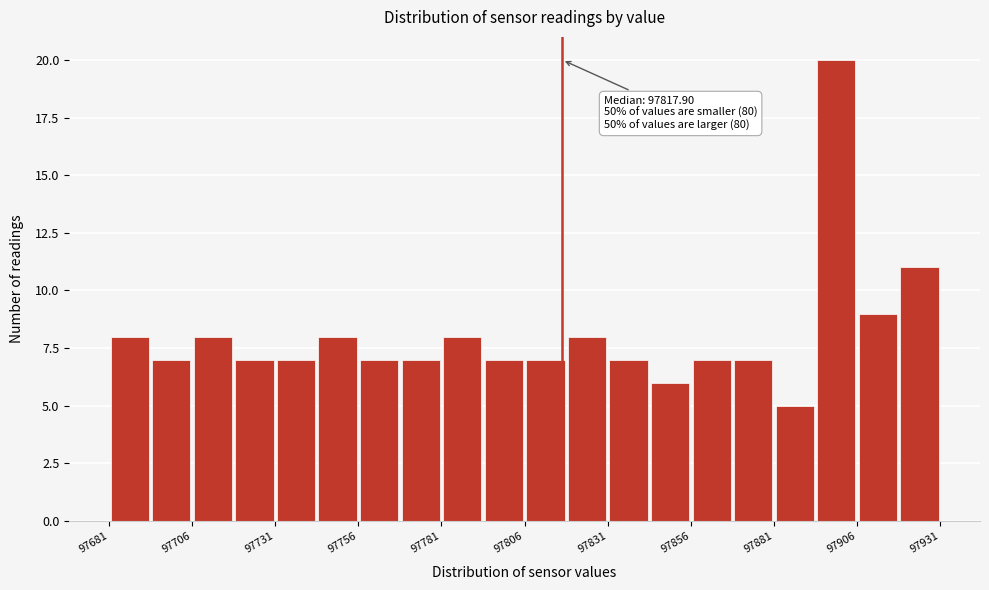

Around what value on the x-axis is the tallest bar? Give the approximate position of its centre, as read against the axis.

97900